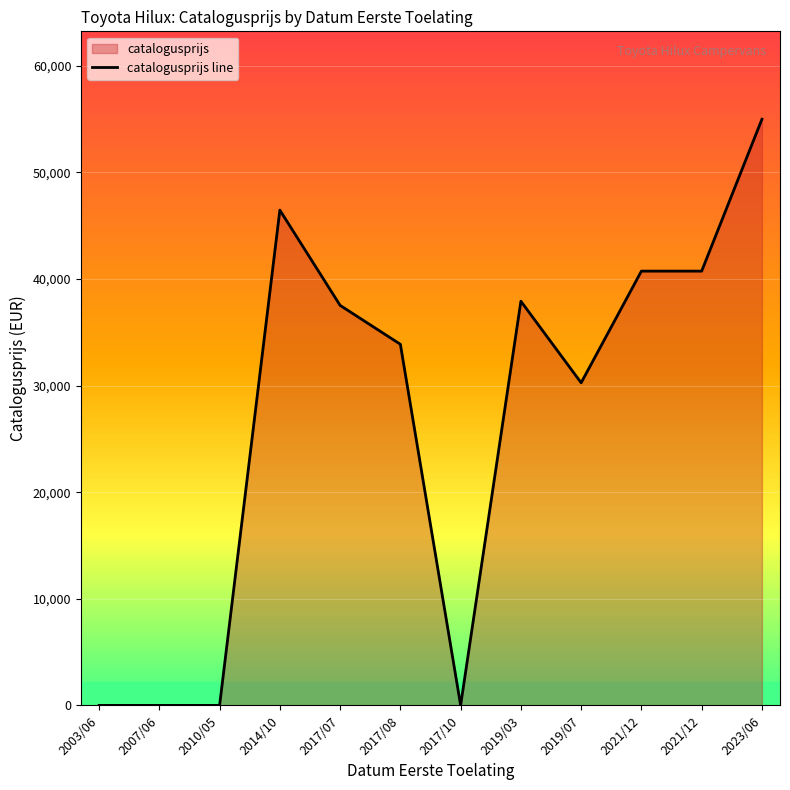

True or false: the data has more than 0 interior local peaks.

True